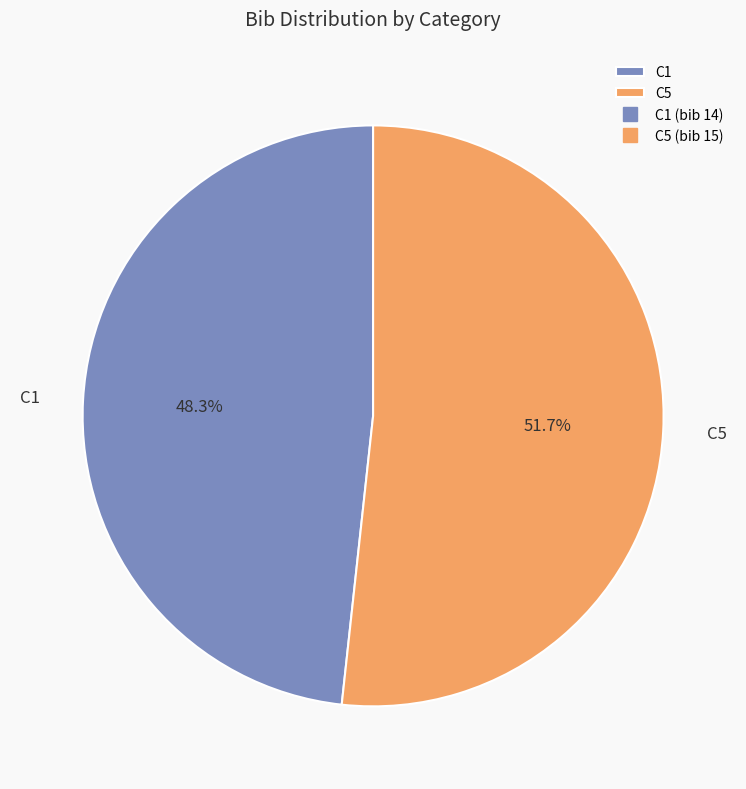

How many segments does this pie chart have?

2